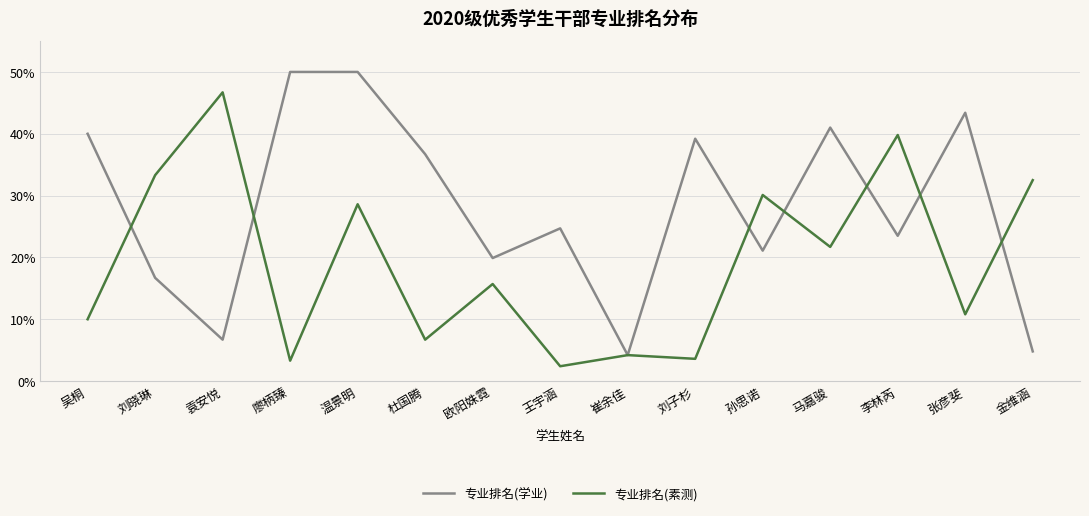

What are all the series names shown in the legend?

专业排名(学业), 专业排名(素测)